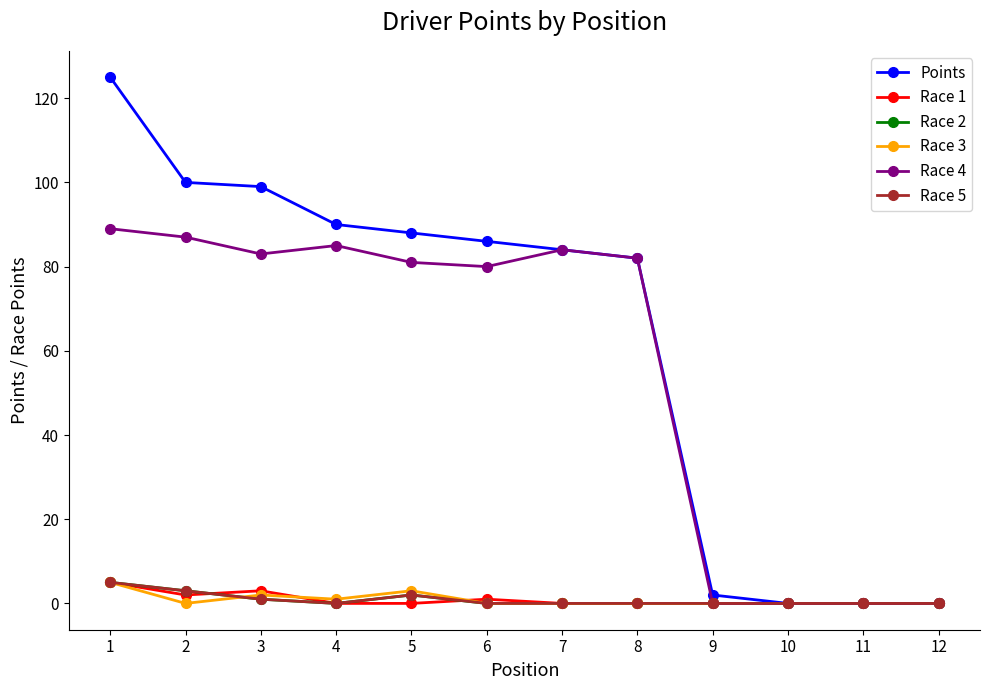

Does the chart have visible grid lines?

No